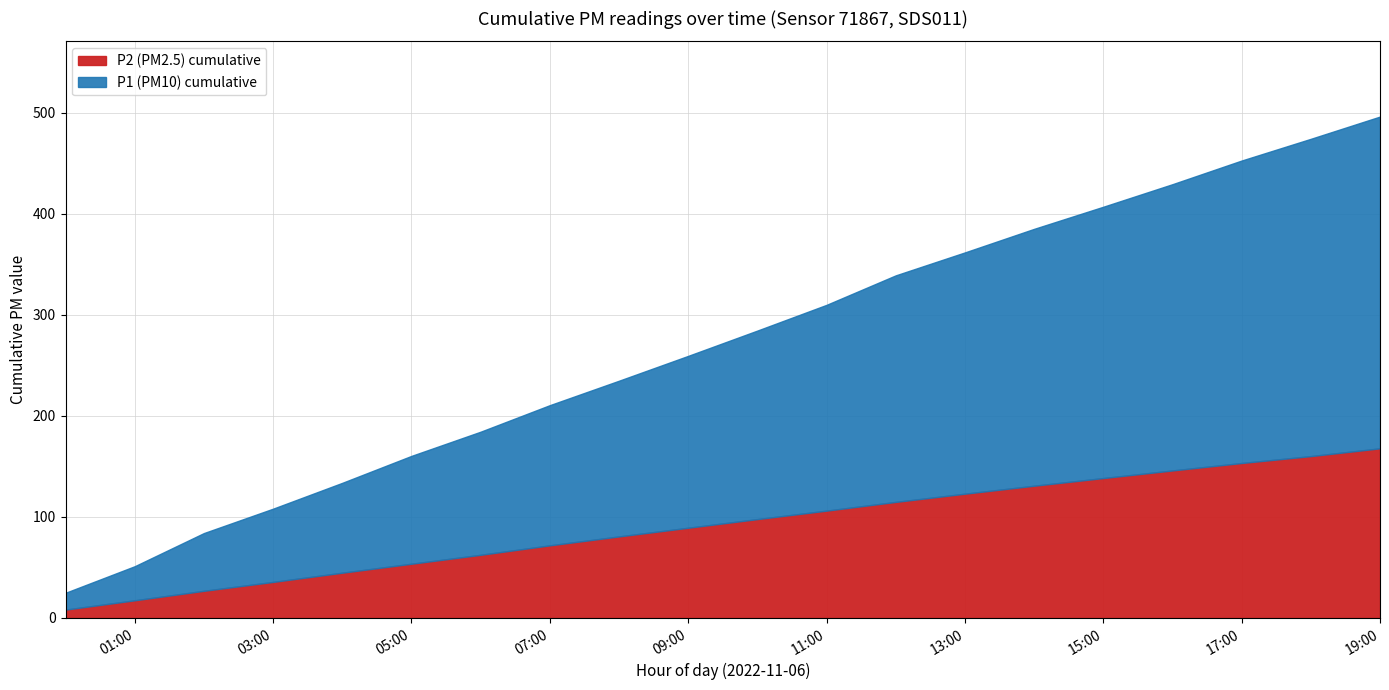

Where does the P1 (PM10) series first go above 16?

00:00